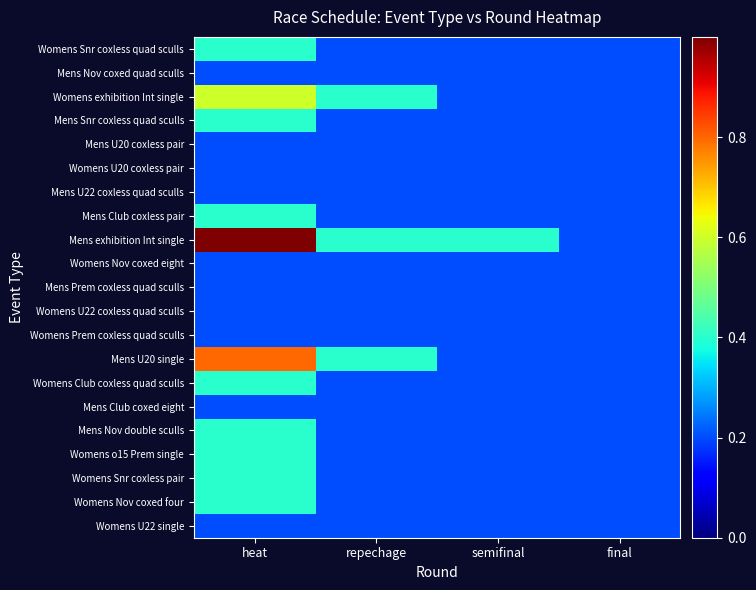

Which series has the widest spread of values?

Mens exhibition Int single